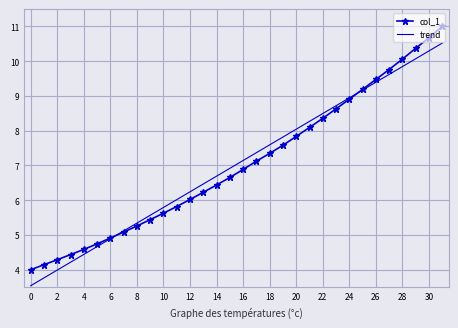

List the series in order of their peak value, highest first.

col_1, trend